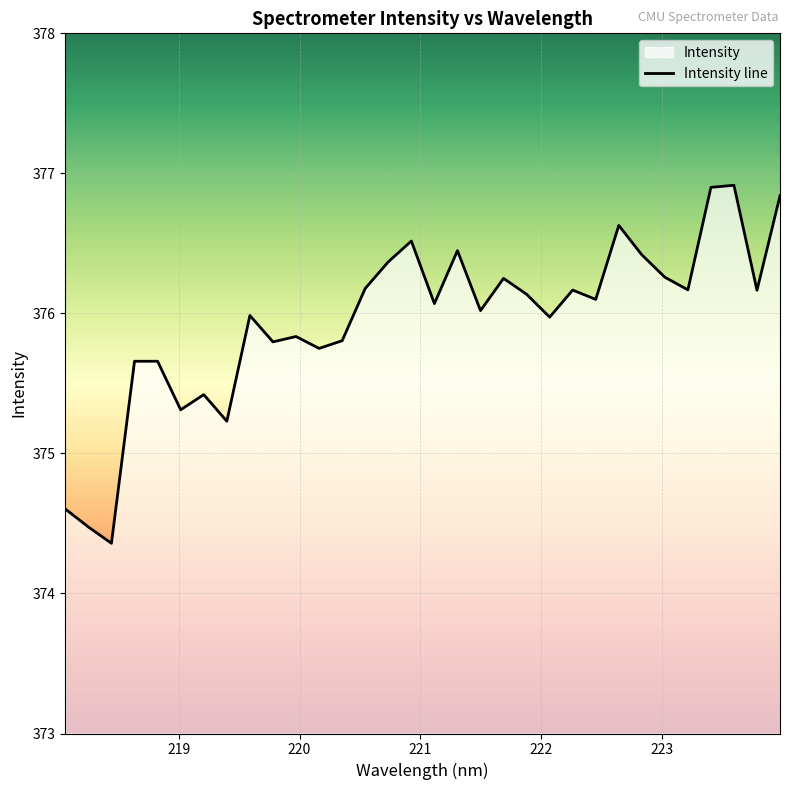

What is the maximum value shown in the chart?

376.9